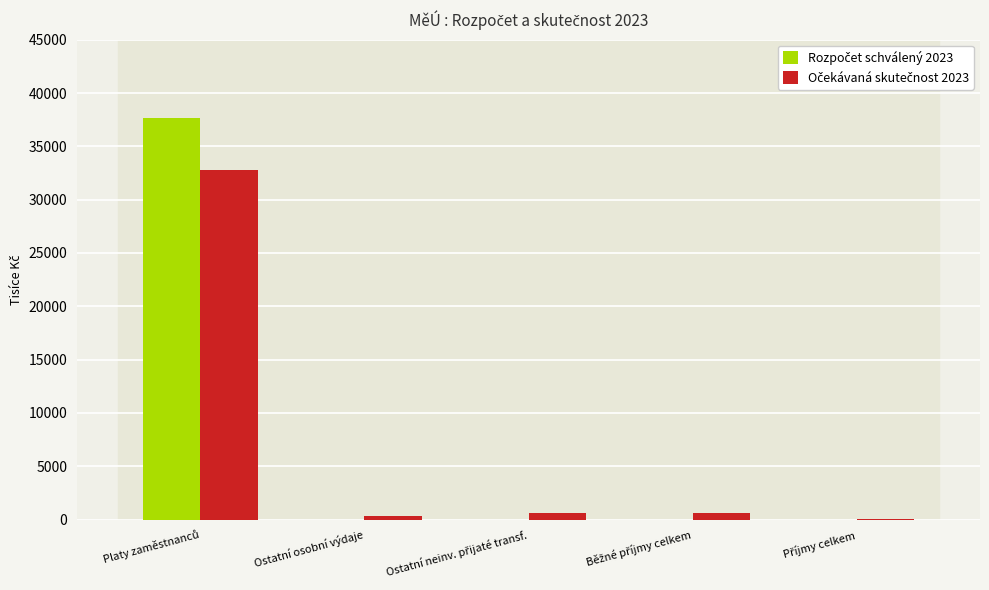

Count the number of categories in the chart.

5